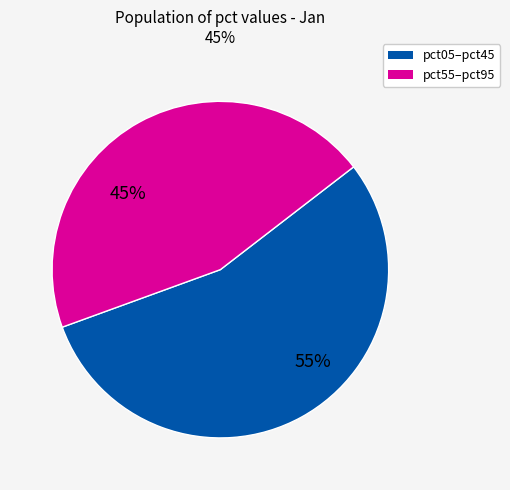

Is there any slice that represents more than half of the pie?

Yes